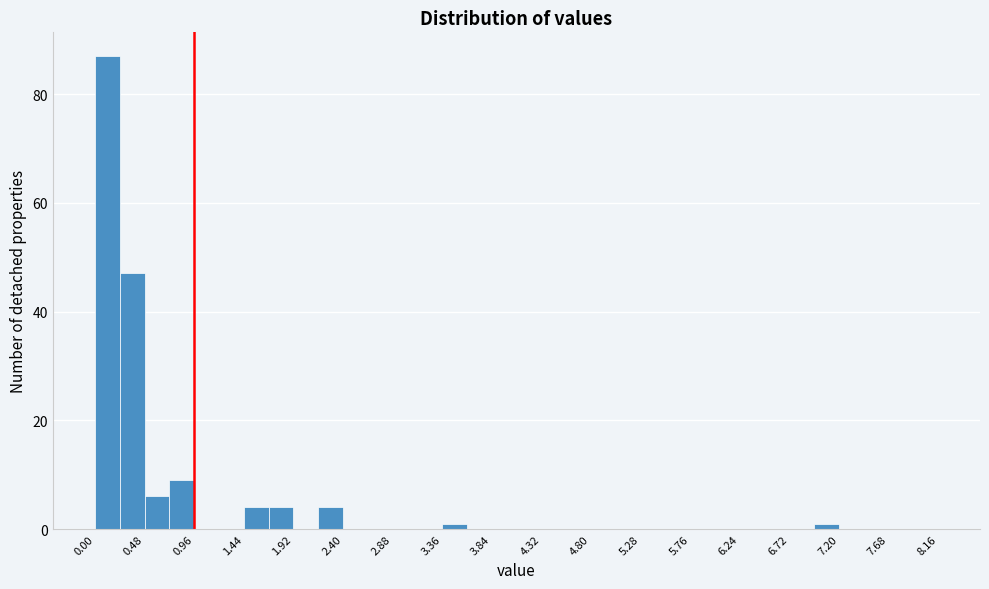

Over which range of the x-axis is the bar tallest?

0.00 to 0.24